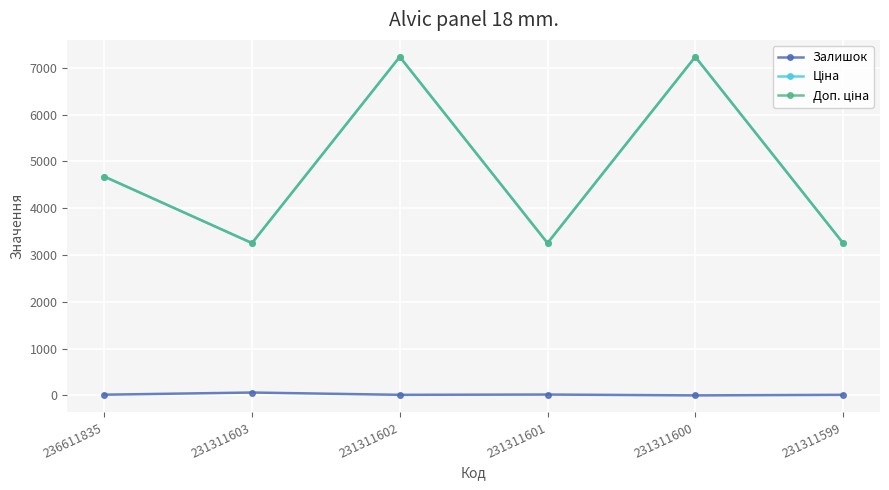

True or false: Залишок has more than 0 interior local peaks.

True